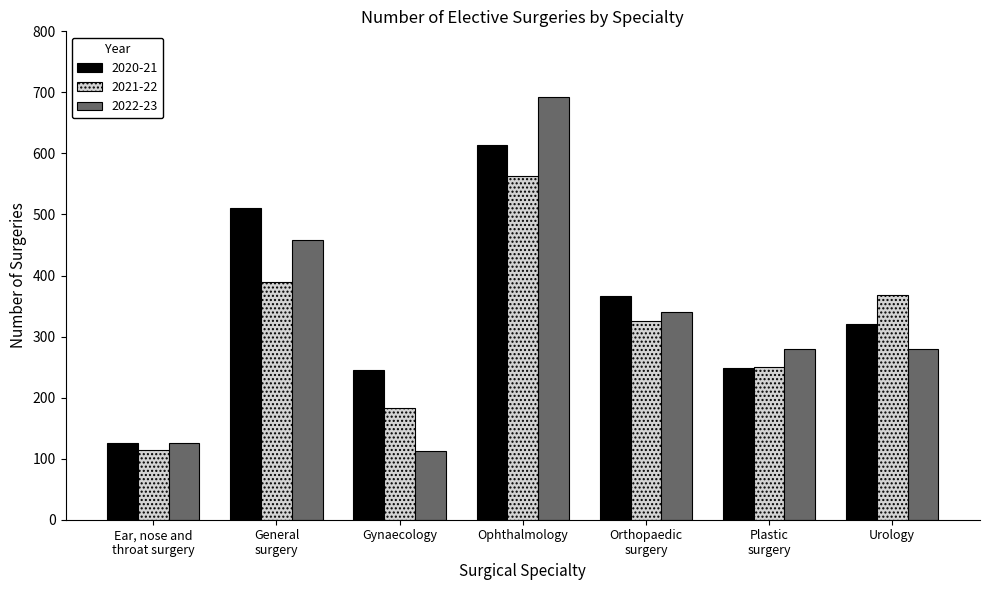

At which label does 2021-22 reach its peak?

Ophthalmology